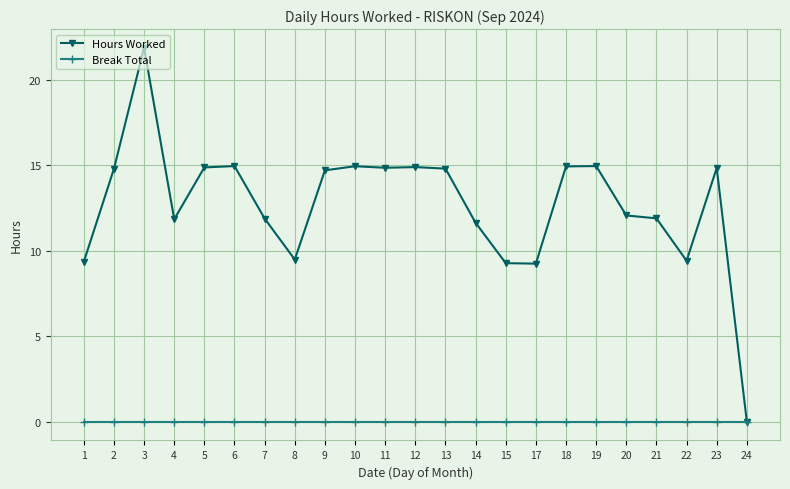

How many lines are shown in the chart?

2